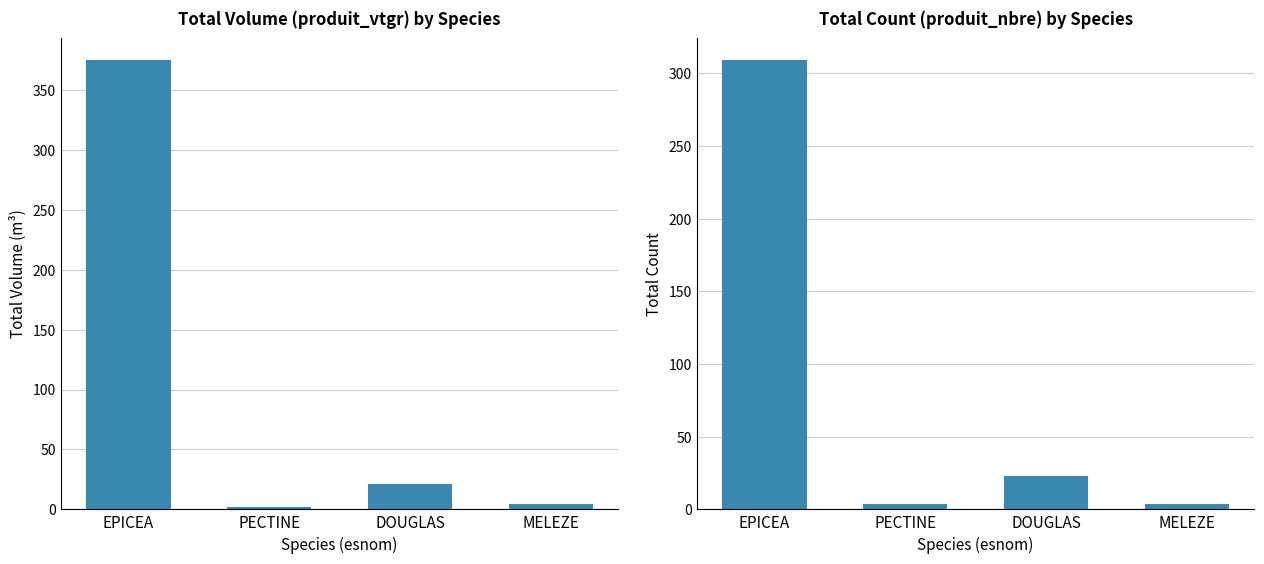

Is the value of produit_vtgr at DOUGLAS greater than the value of produit_nbre at EPICEA?

No